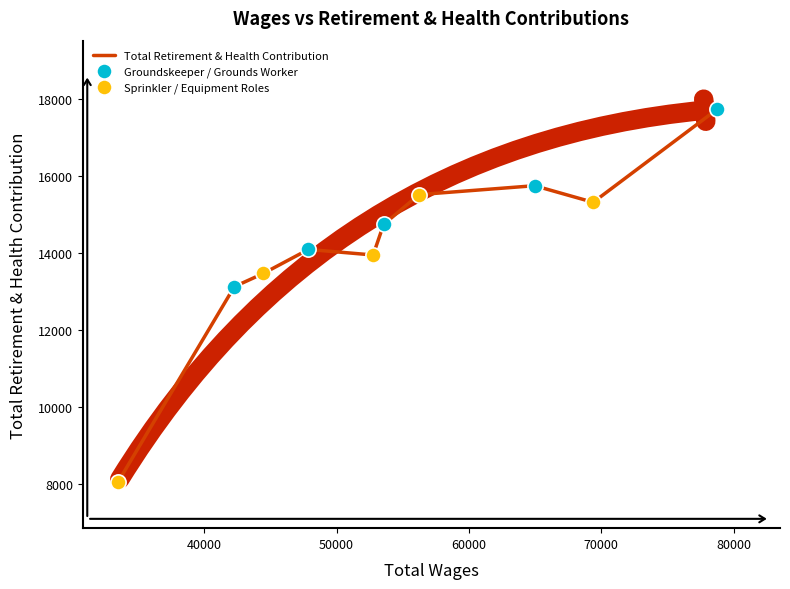

What is the maximum value shown in the chart?

17749